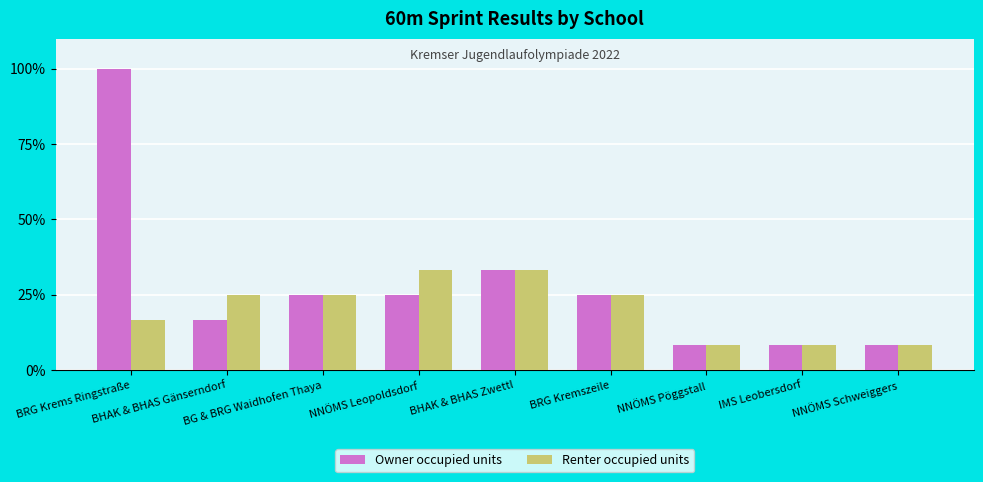

What is the sum of the Renter occupied units values at NNÖMS Pöggstall and NNÖMS Leopoldsdorf?

41.7